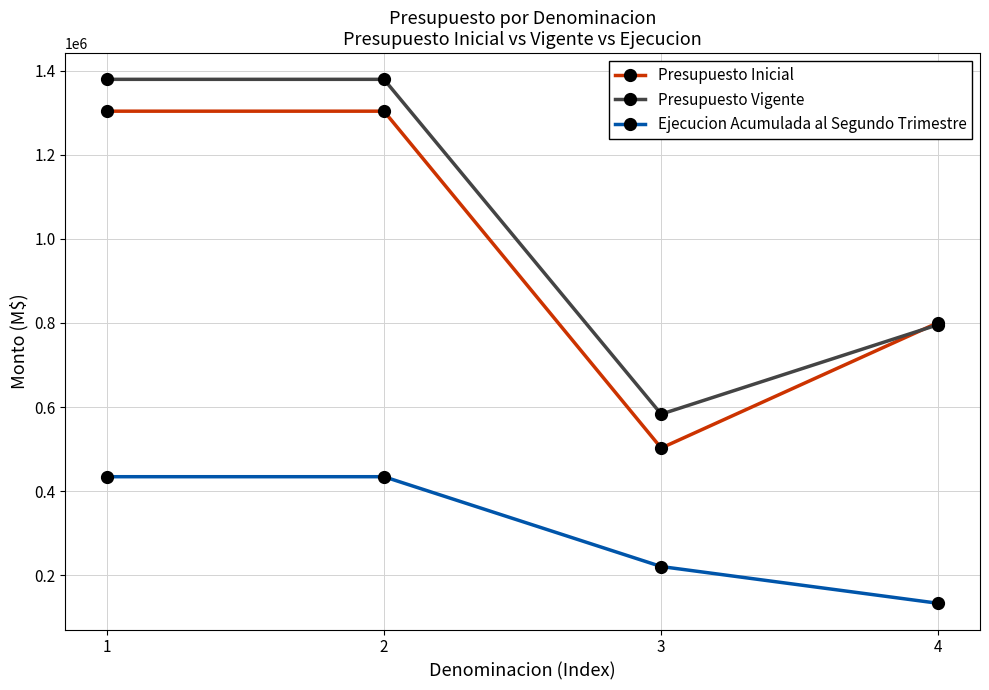

Is the value of Presupuesto Inicial at 4 greater than the value of Ejecucion Acumulada al Segundo Trimestre at 3?

Yes